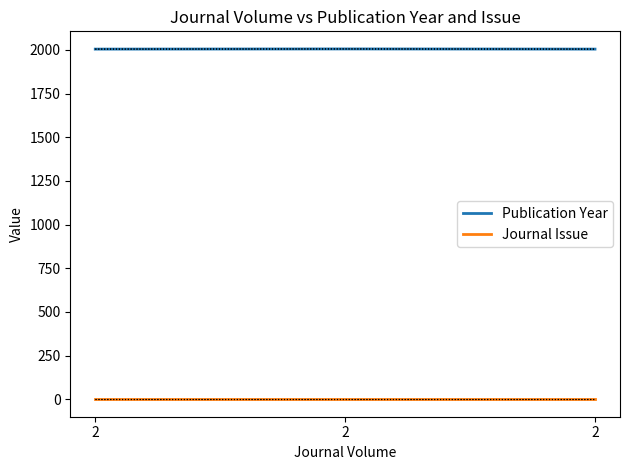

Count the number of data series in this chart.

2